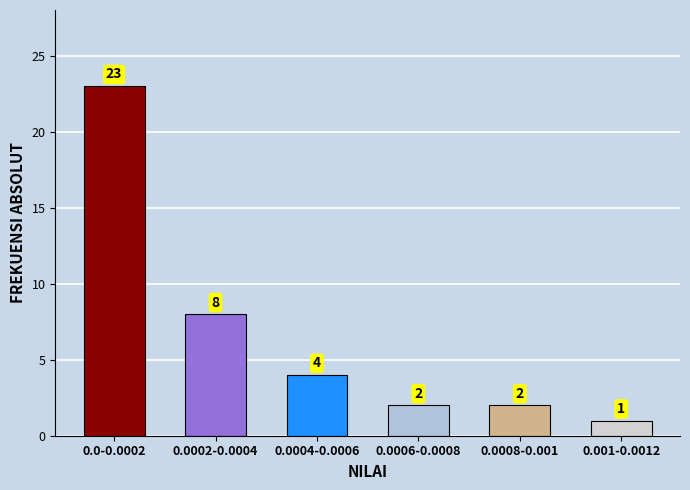

Reading left to right, list all the values displayed in this chart.

0.0-0.0002=23	0.0002-0.0004=8	0.0004-0.0006=4	0.0006-0.0008=2	0.0008-0.001=2	0.001-0.0012=1